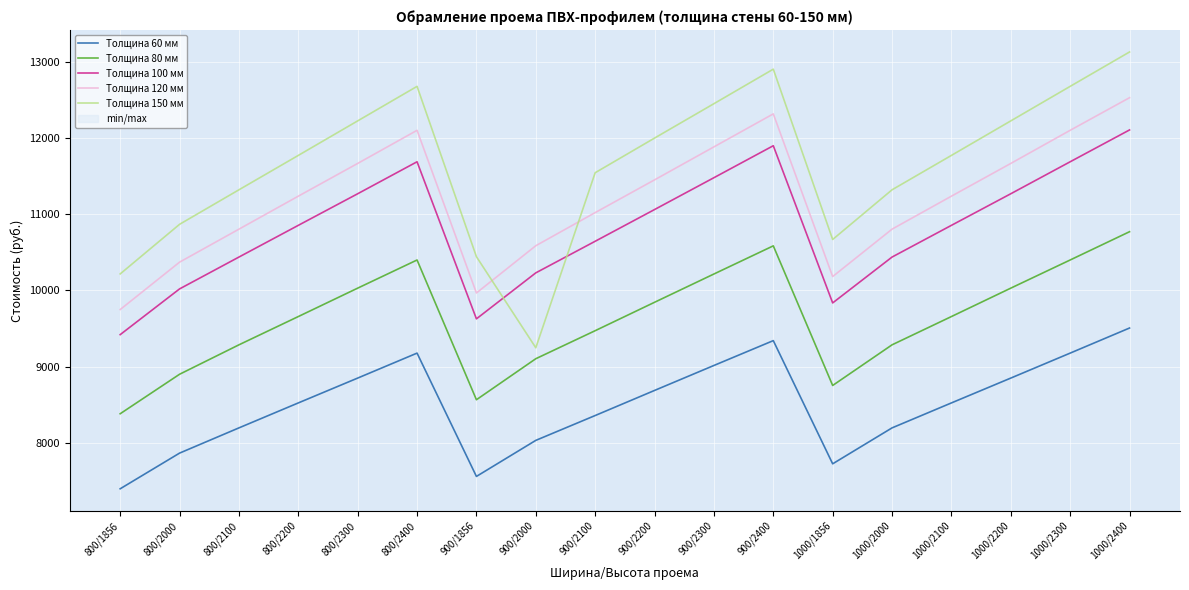

At which label is Толщина 100 мм closest to 10764?

800/2200